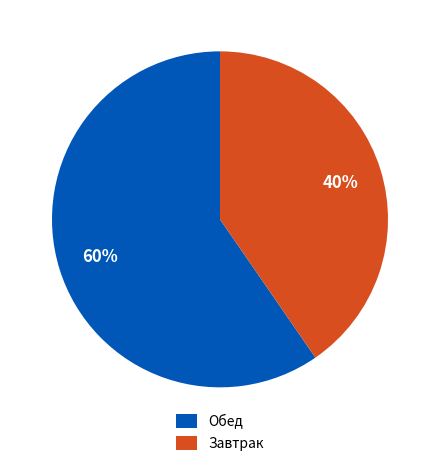

To the nearest percent, what is the combined percentage of Завтрак and Обед?

100%